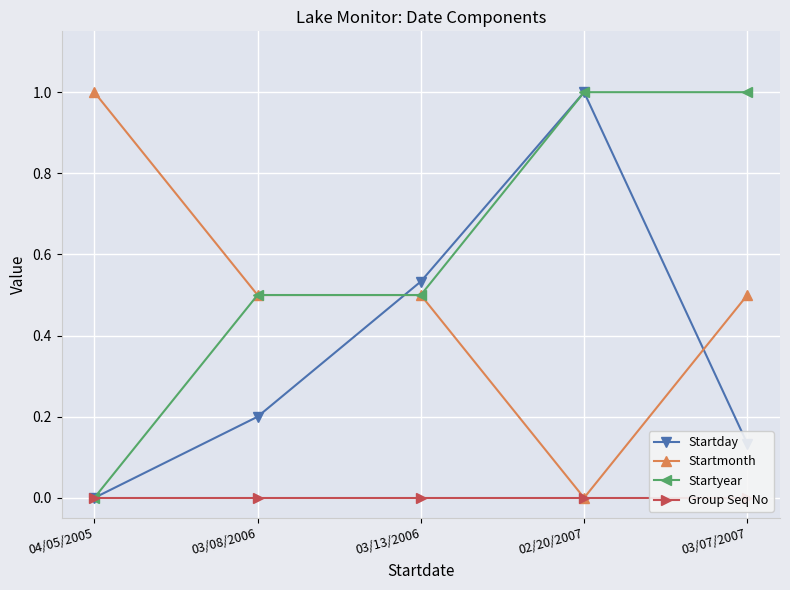

Is this an area chart (filled region under the line)?

No